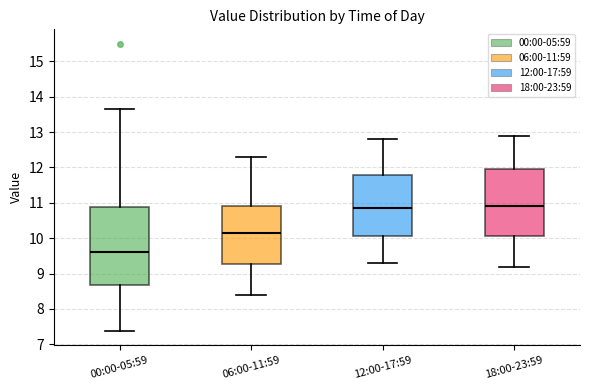

Which box's median line is the lowest?

00:00-05:59